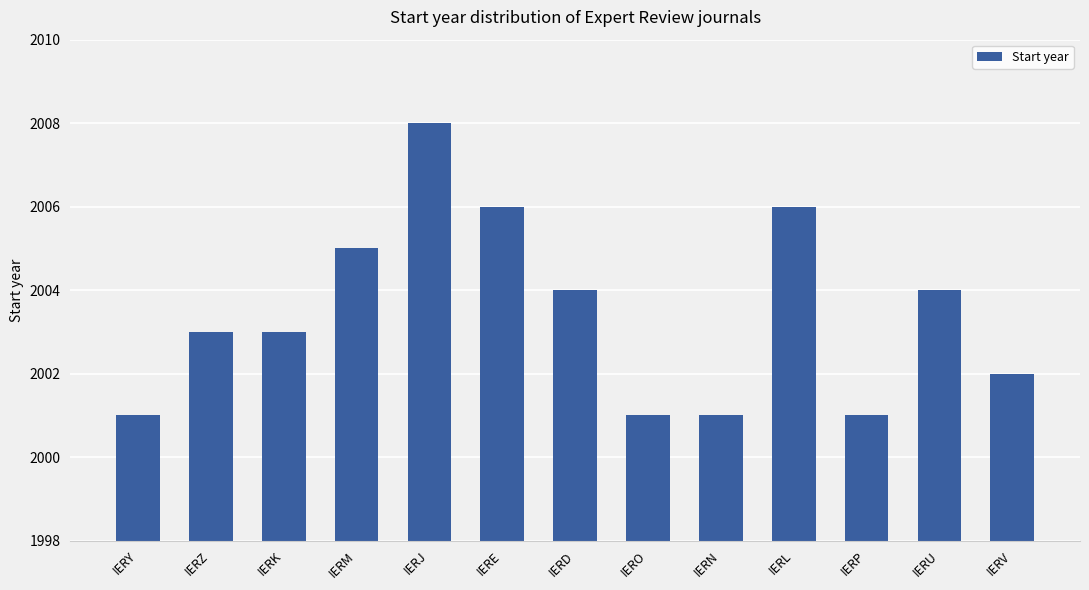

Reading left to right, list all the values displayed in this chart.

IERY=2001	IERZ=2003	IERK=2003	IERM=2005	IERJ=2008	IERE=2006	IERD=2004	IERO=2001	IERN=2001	IERL=2006	IERP=2001	IERU=2004	IERV=2002